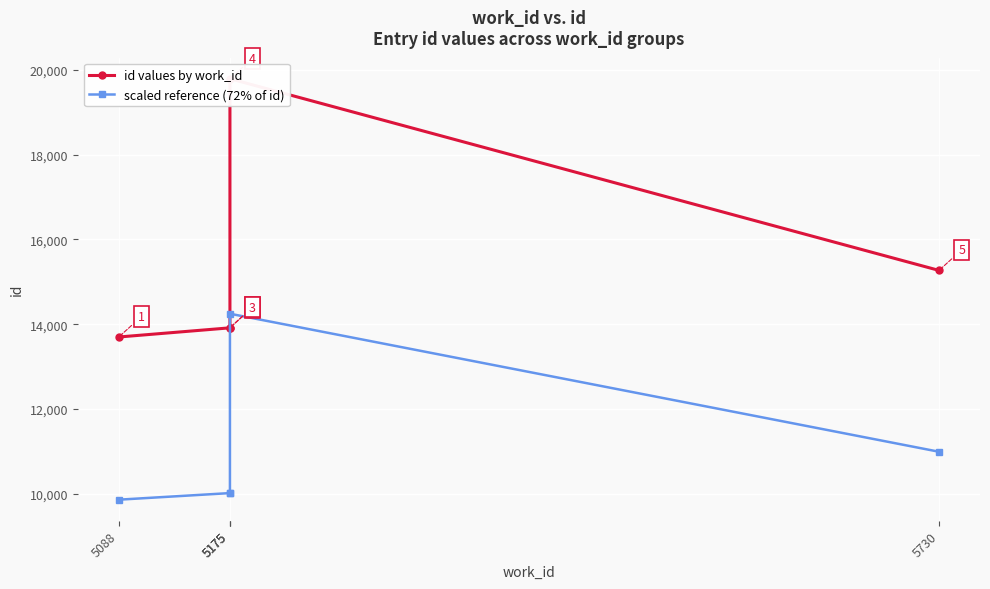

Reading left to right, transcribe all the data shown in this chart.

id values by work_id: 13699.0	13915.0	13921.0	19788.0	15269.0
scaled reference (72% of id): 9863.3	10018.8	10023.1	14247.4	10993.7